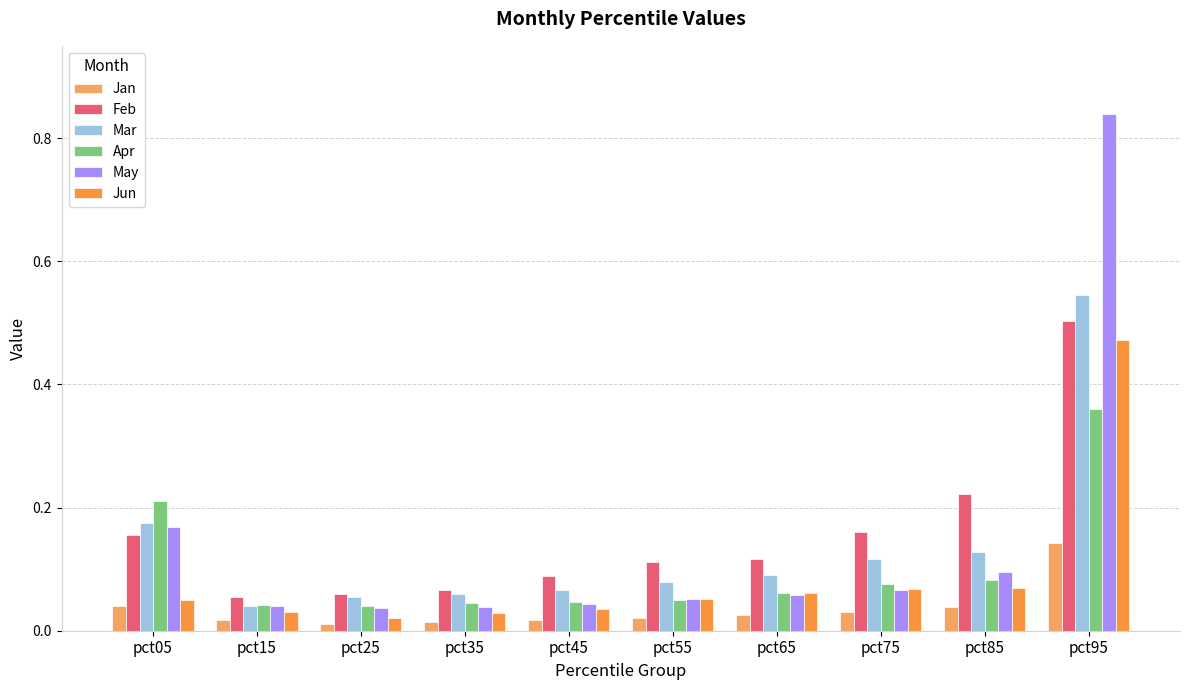

How many Apr values are between 0 and 1?

10